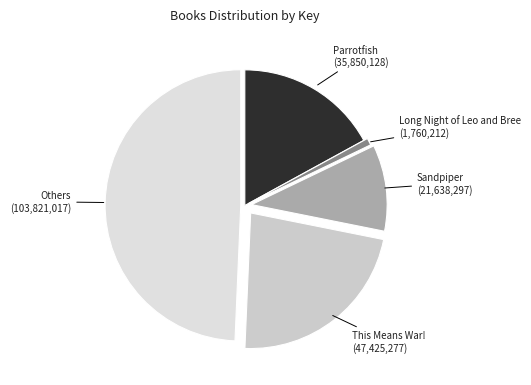

The This Means War! slice represents 23% of the pie. True or false?

True